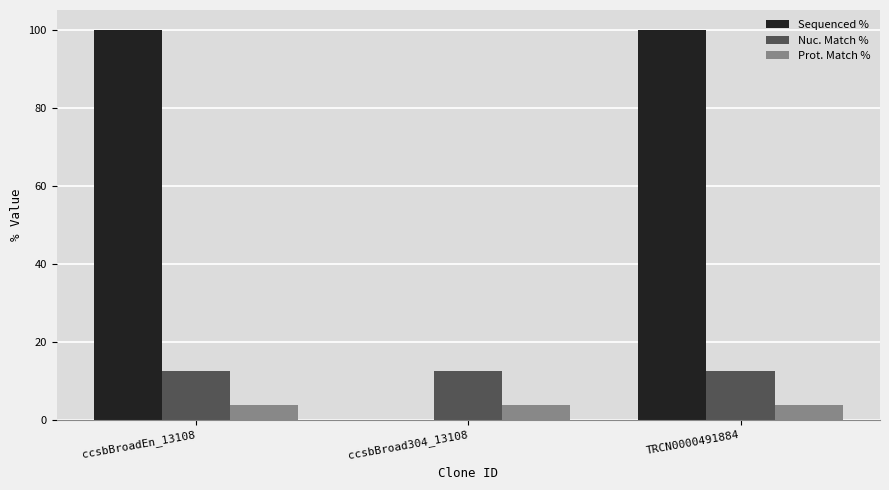

Which series has the largest total across all categories?

Sequenced %